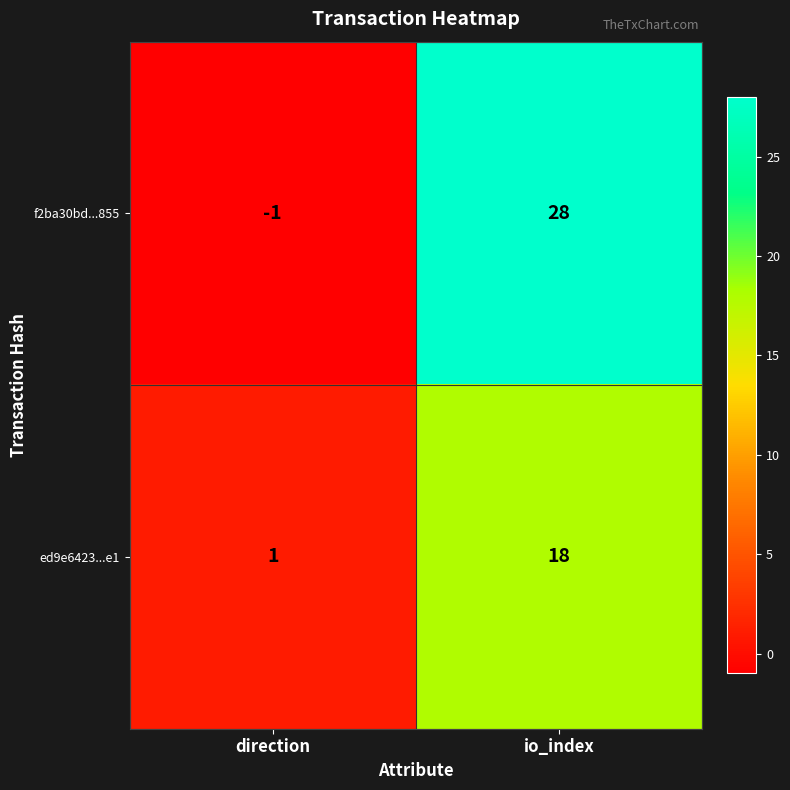

What is the sum of all f2ba30bd...855 values?

27